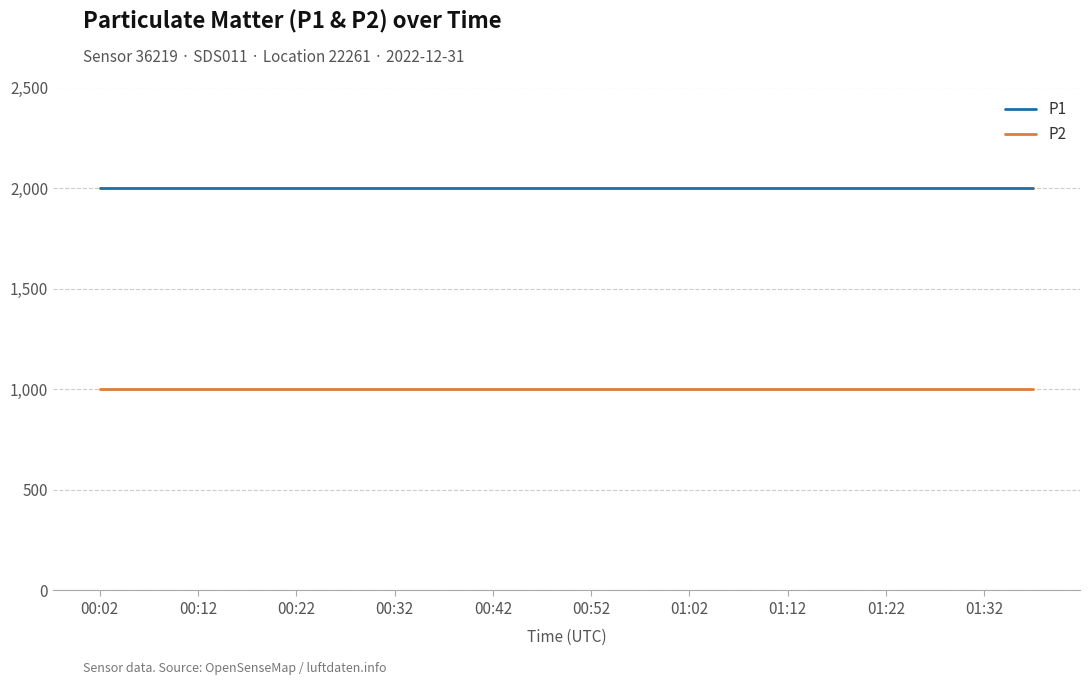

Rank the series by their maximum value, from lowest to highest.

P2, P1